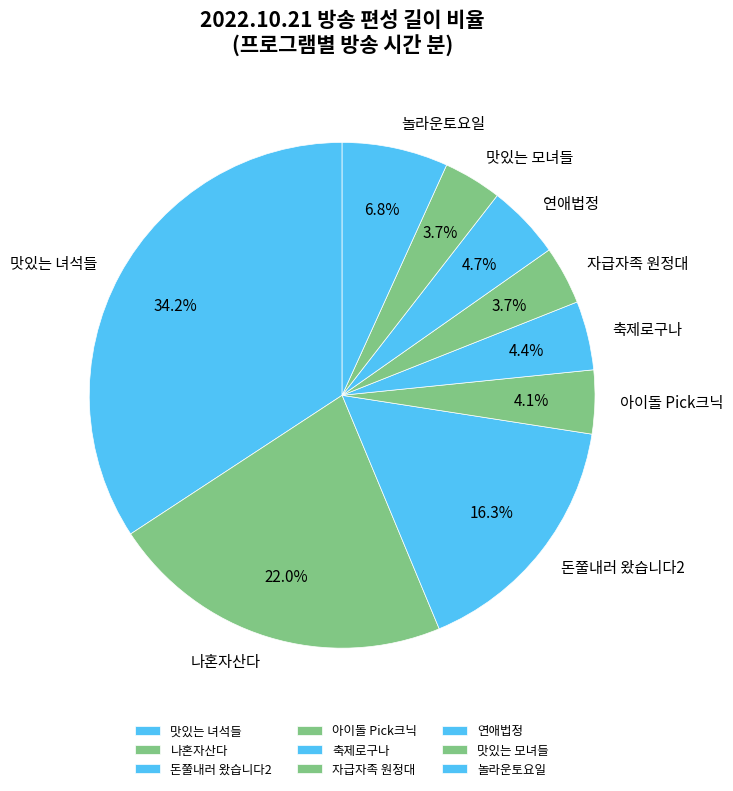

Count the number of slices in the pie.

9